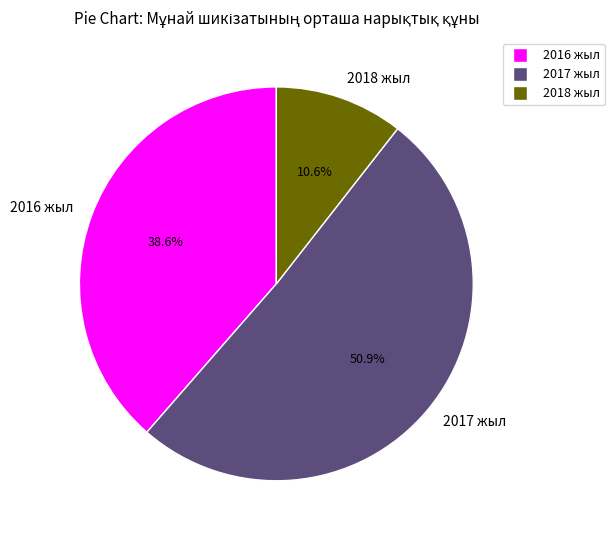

How many segments does this pie chart have?

3